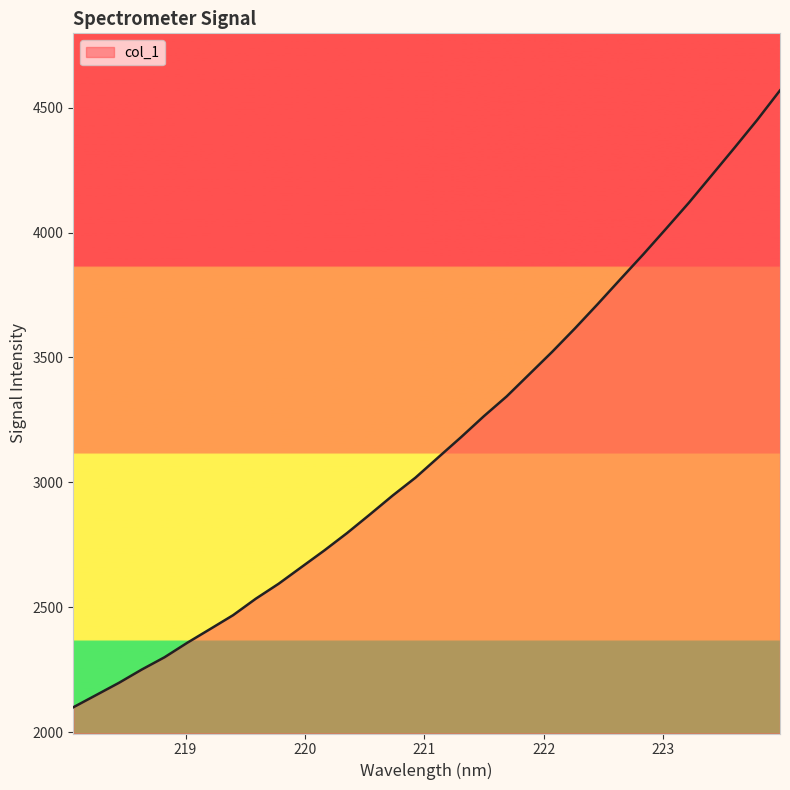

What is the minimum value shown in the chart?

2099.3